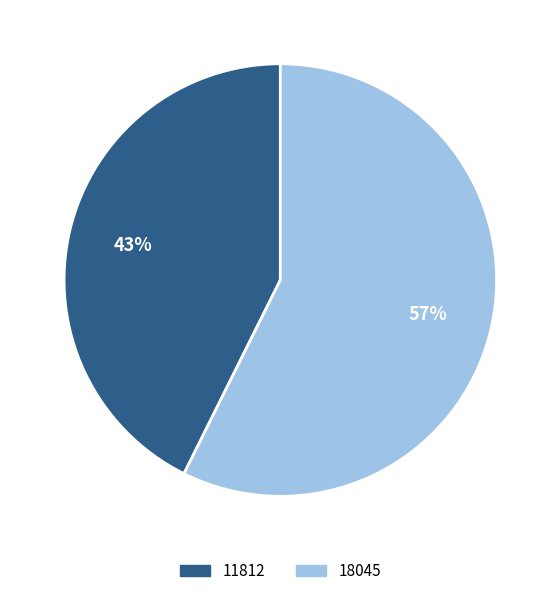

Between 11812 and 18045, which is larger?

18045